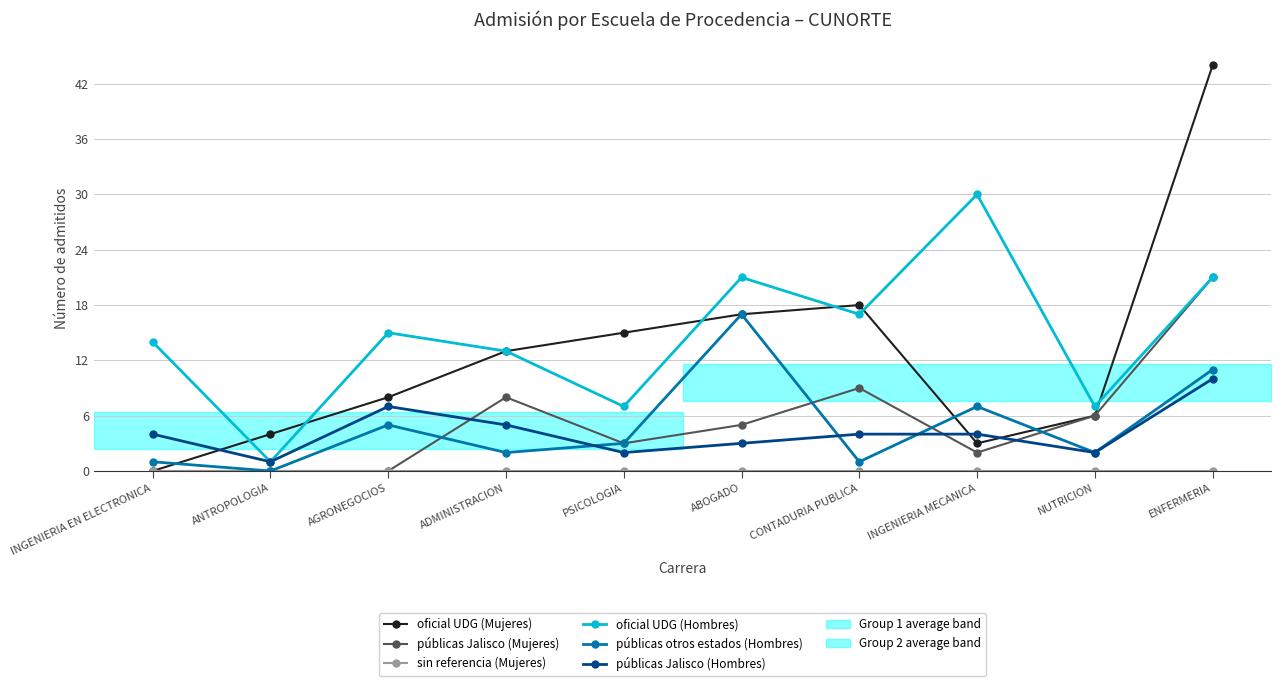

What is the label of the 9th point from the right?

ANTROPOLOGIA